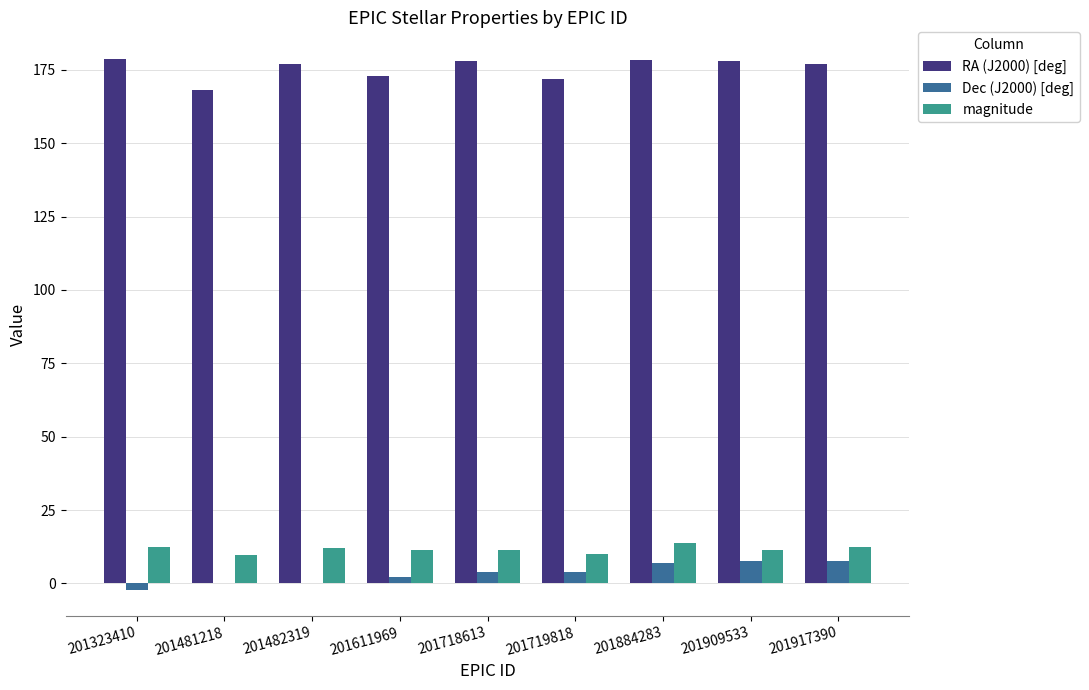

The magnitude series shows 19.3 at 201718613. True or false?

False